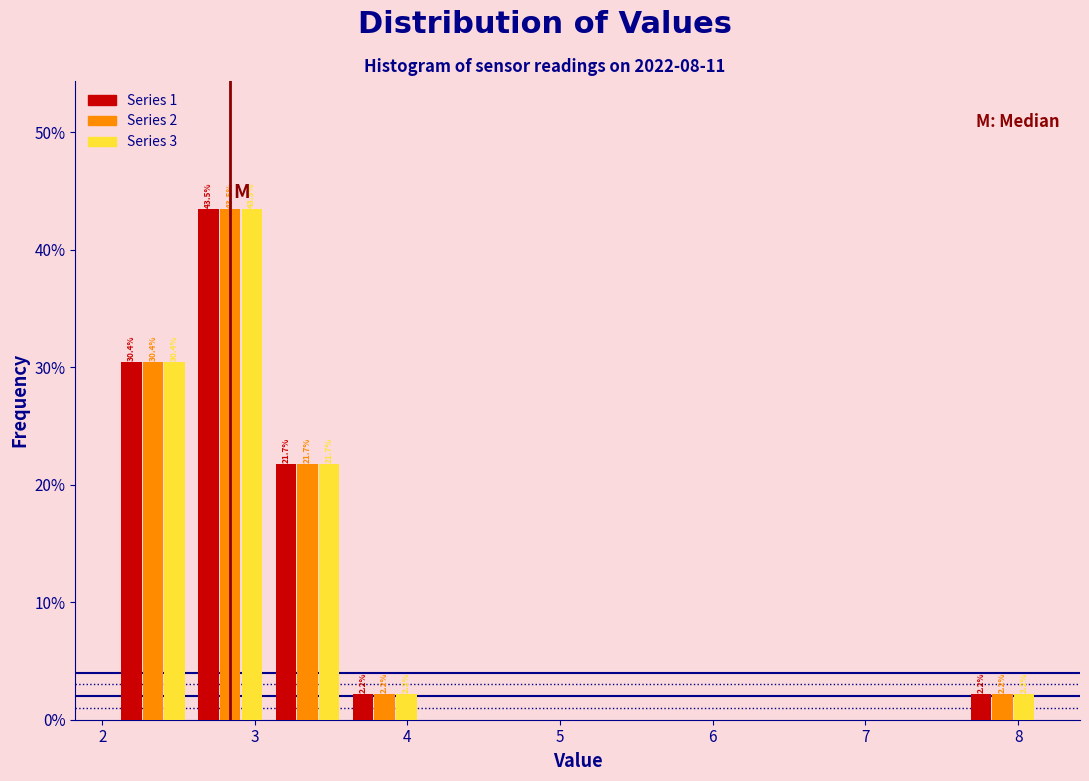

In the Series 2 series, which range on the x-axis has the tallest bar?

2.6 to 3.1